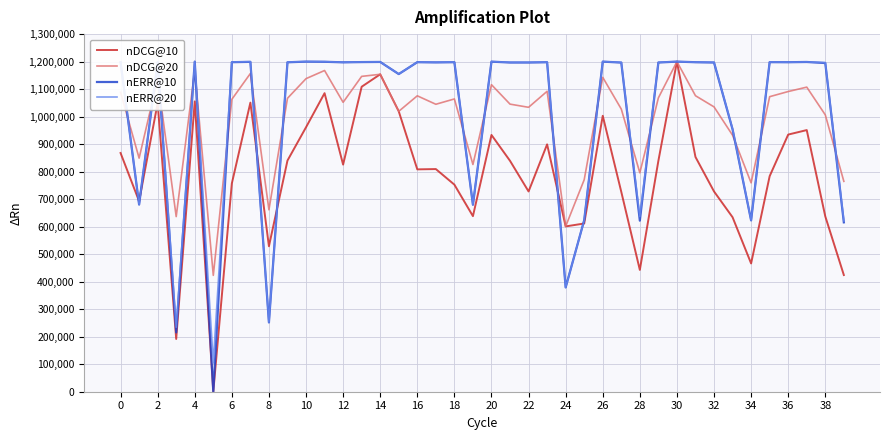

What is the maximum value for nDCG@20?

1200000.0